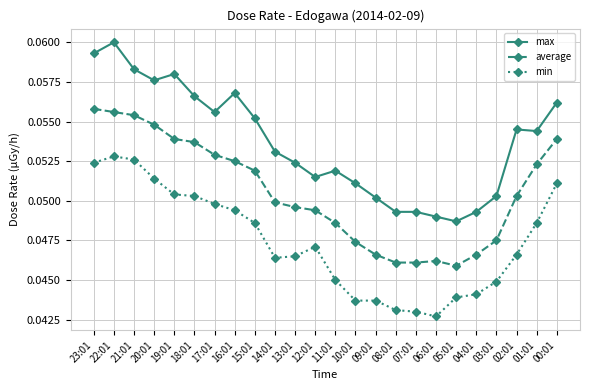

Is the value of max at 04:01 greater than the value of min at 11:01?

Yes